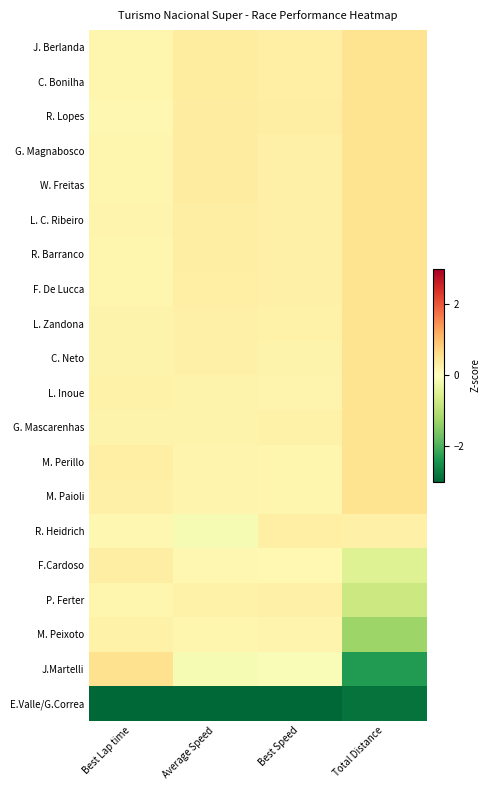

Which series has the widest spread of values?

J.Martelli